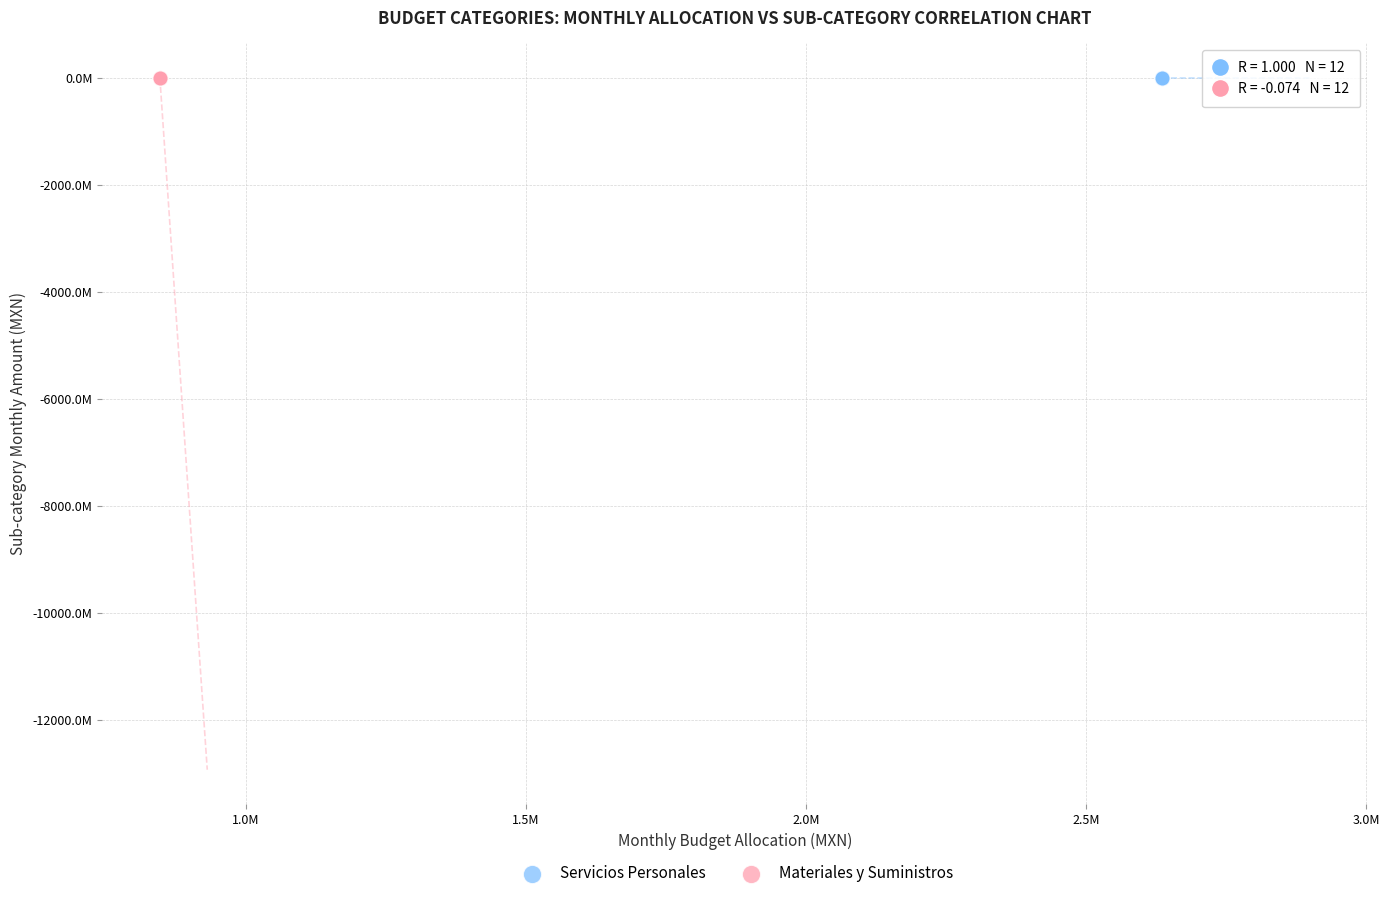

What are all the series names shown in the legend?

Servicios Personales, Materiales y Suministros